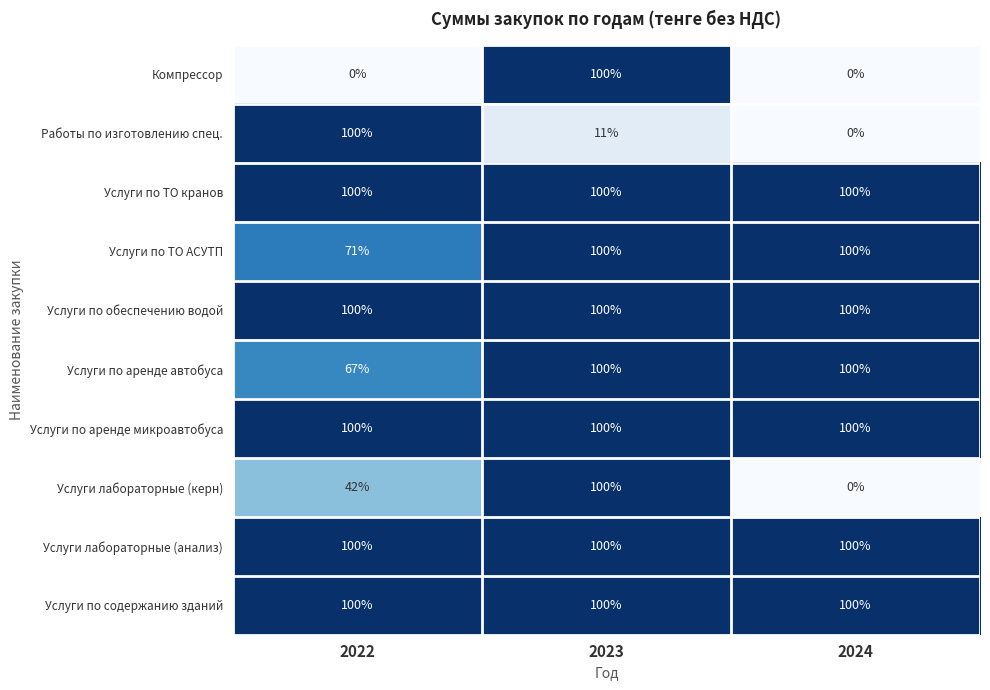

What is the total value across all series at 2022?

780